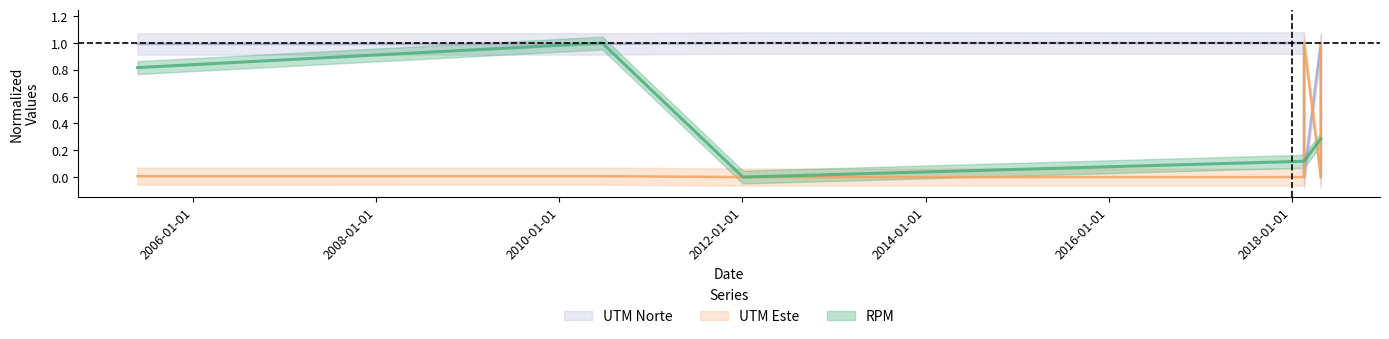

Which has a higher value, 2018-02-19 or 2005-05-24?

2005-05-24